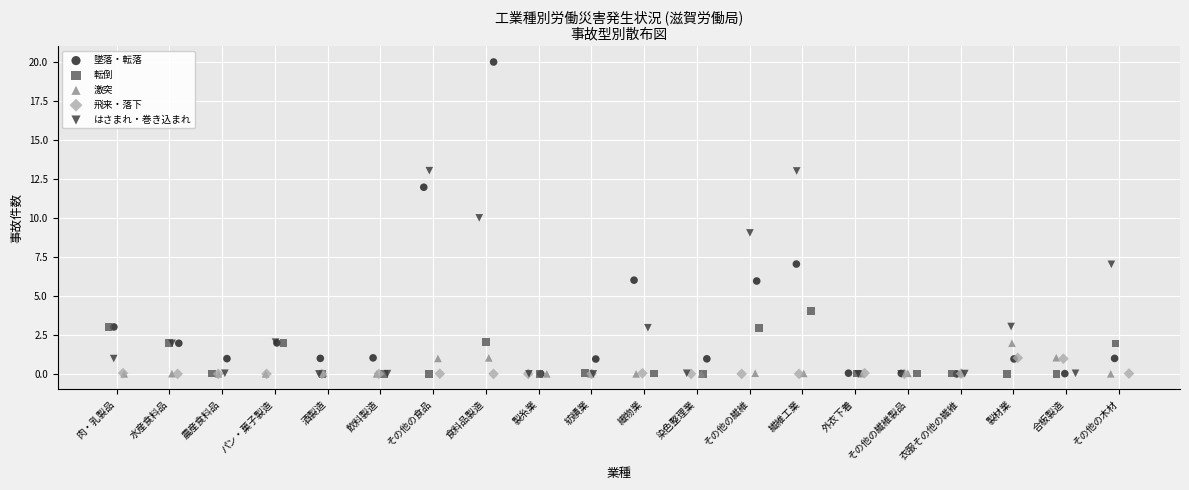

Which series contains the highest Y value?

墜落・転落